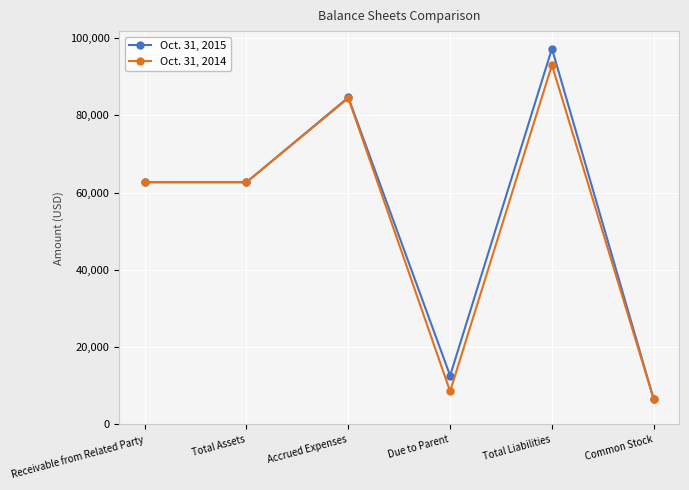

What is the difference between the highest and lowest values at Total Liabilities?

4250